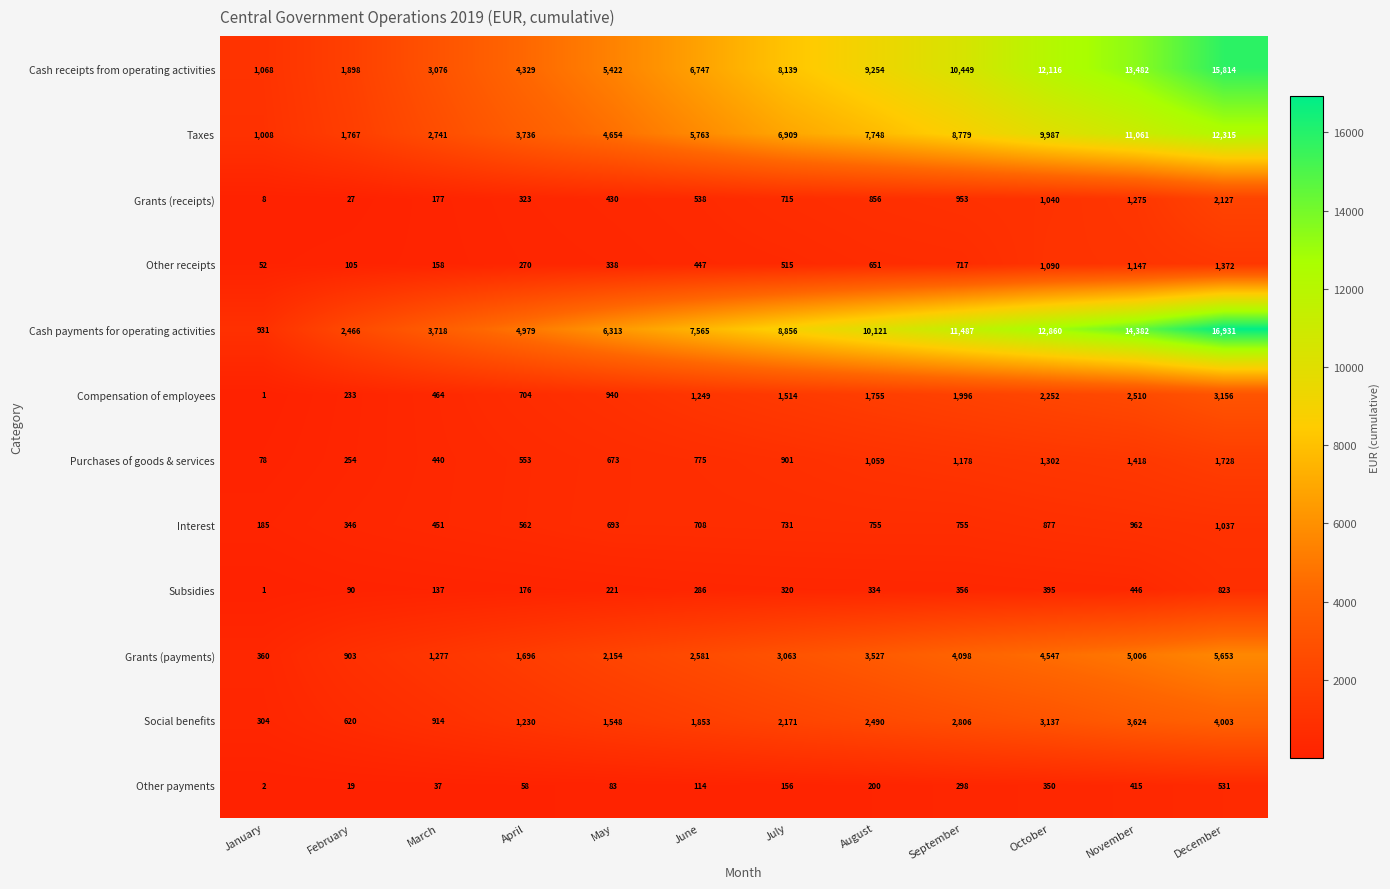

What is the maximum value for Purchases of goods & services?

1728